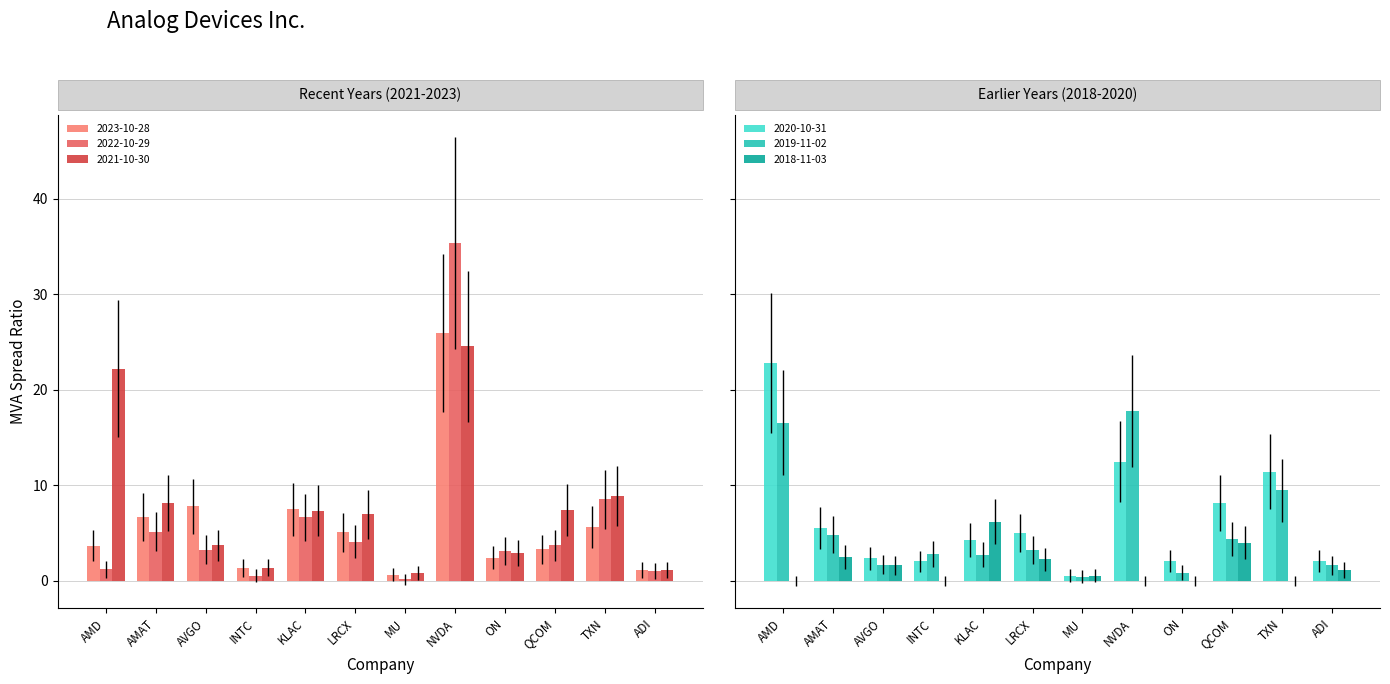

True or false: 2023-10-28 has a value of 5.1 at LRCX.

True